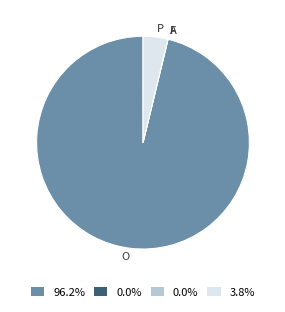

What is the largest slice in the pie chart?

O